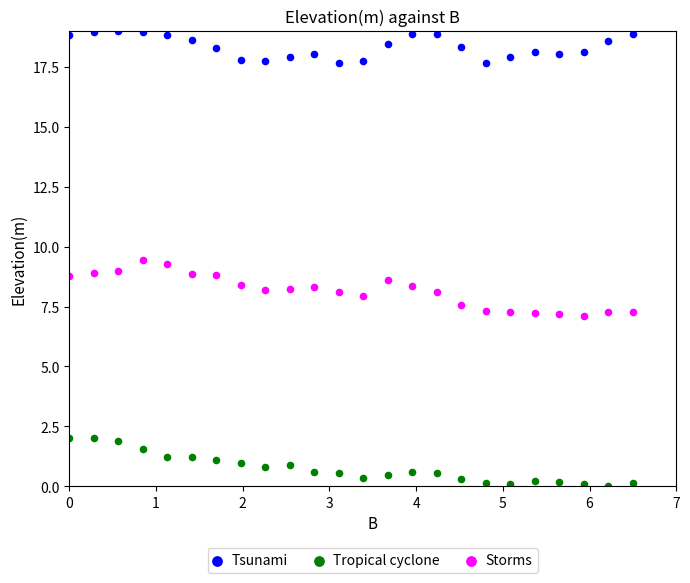

Across all data points, what is the range of X values (max minus min)?

6.5